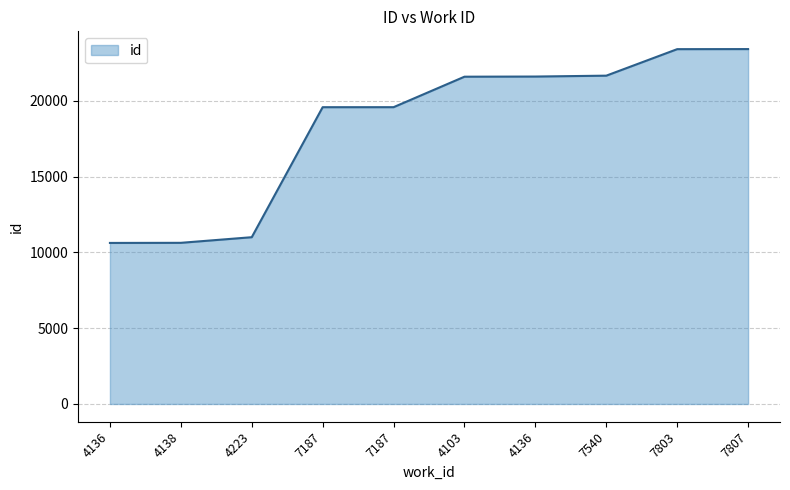

What is the smallest value displayed?

10625